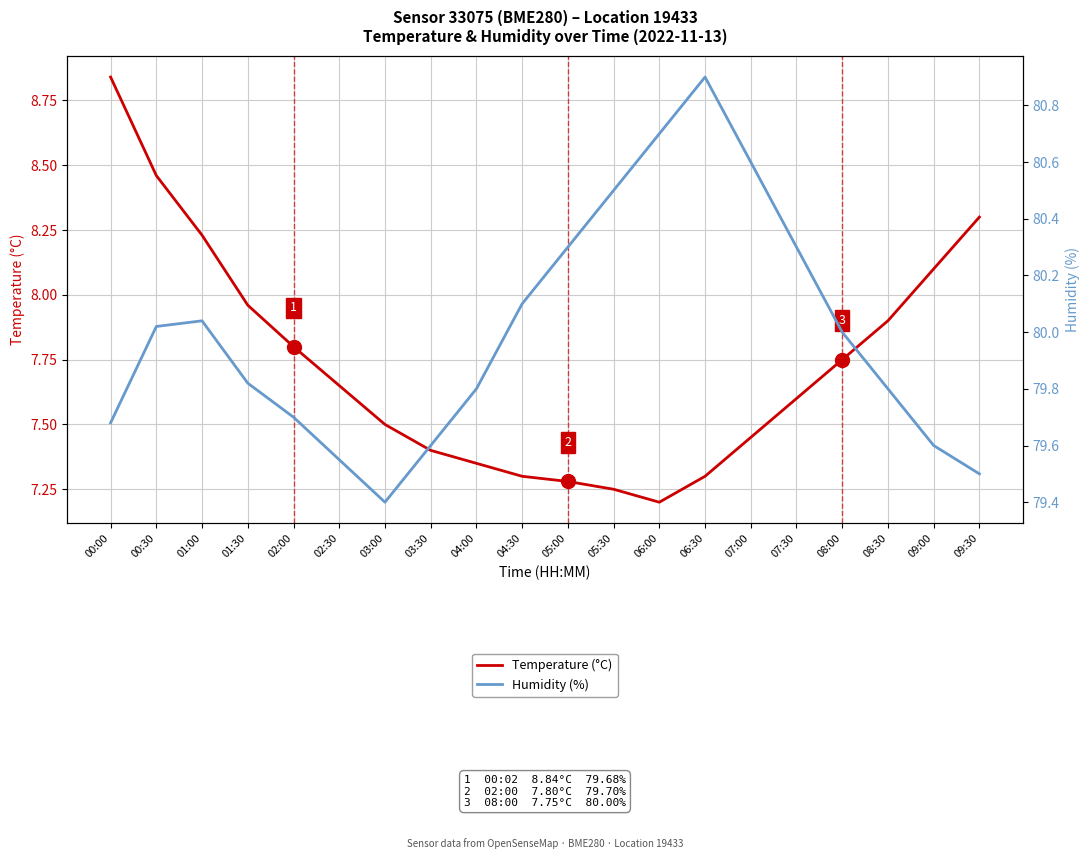

The Temperature (°C) series shows 8.8 at 00:00. True or false?

True